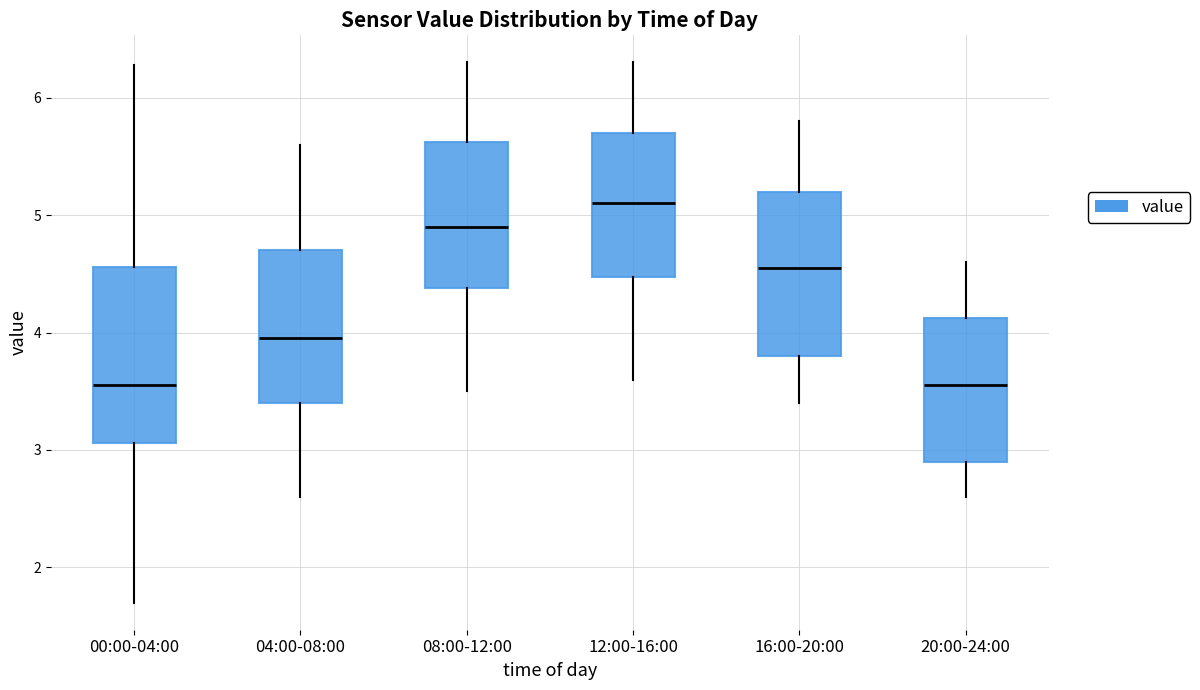

Where does the upper whisker of the box for 20:00-24:00 end on the y-axis? The values are not printed on the chart, so give them approximately, as read against the axis.

4.6